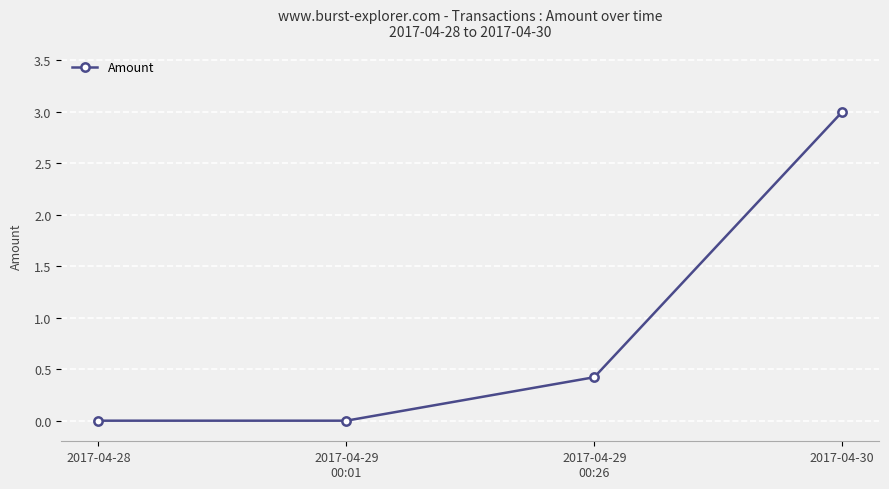

Which category has the highest value across all series?

2017-04-30